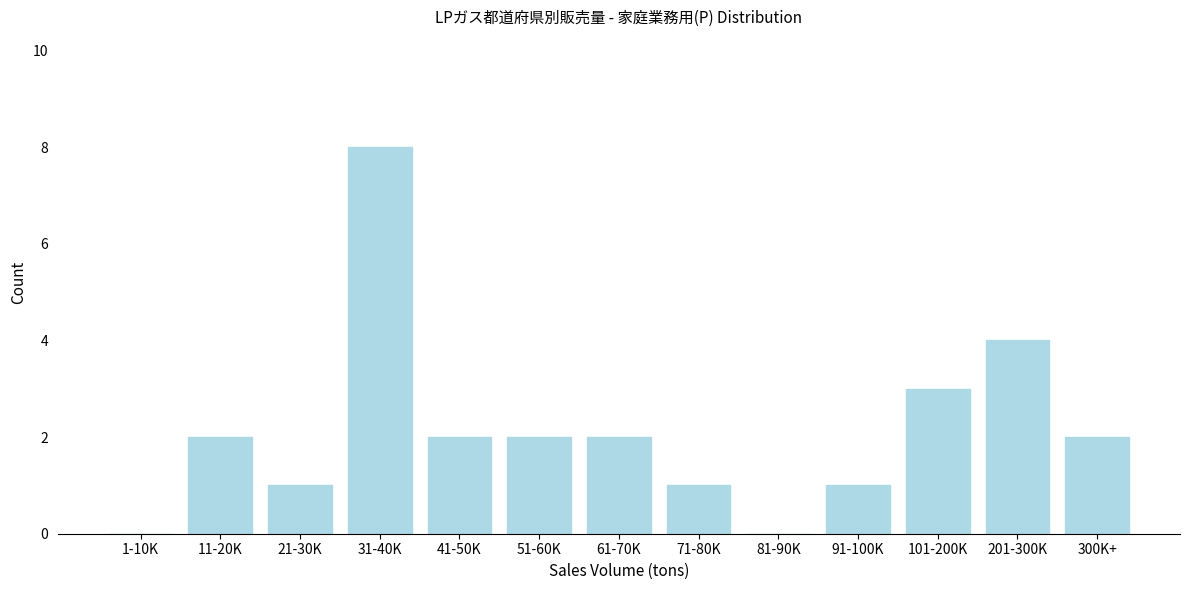

Reading left to right, extract all data points from this chart.

1-10K=0	11-20K=2	21-30K=1	31-40K=8	41-50K=2	51-60K=2	61-70K=2	71-80K=1	81-90K=0	91-100K=1	101-200K=3	201-300K=4	300K+=2